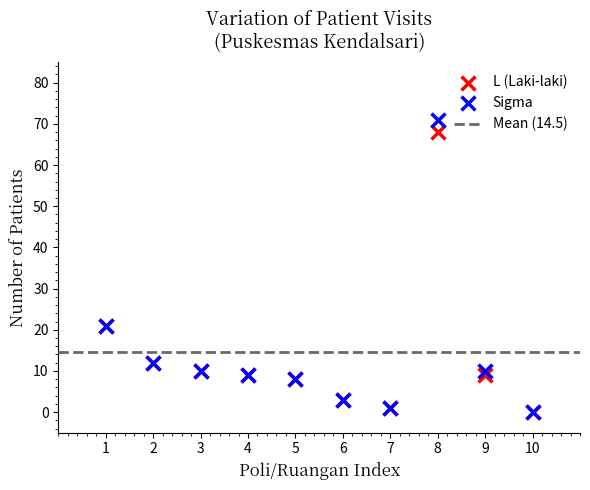

Which series contains the highest Y value?

Sigma